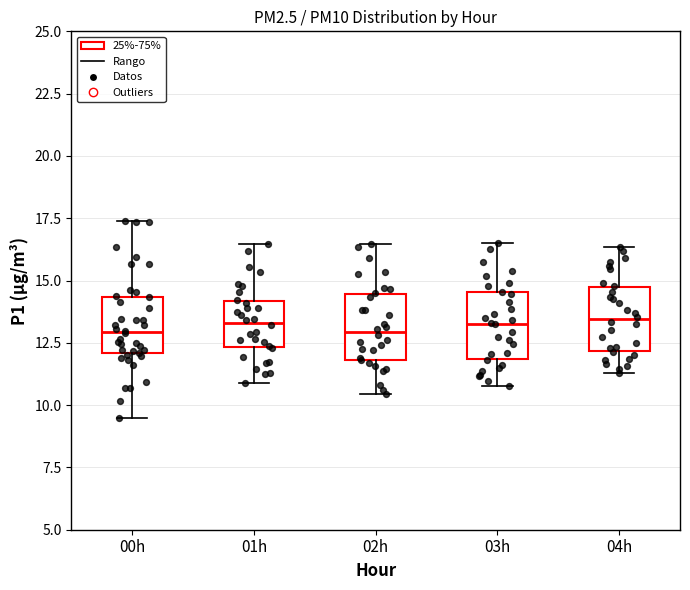

Reading left to right, transcribe this box plot: for each box, give where its median line is, the range the box spans, and where its two whiskers end, as read against the y-axis. The values are not printed on the chart, so give them approximately, as read against the axis.

00h: median 13.0, box 12.0 to 14.5, whiskers 9.5 to 17.5
01h: median 13.5, box 12.5 to 14.0, whiskers 11.0 to 16.5
02h: median 13.0, box 12.0 to 14.5, whiskers 10.5 to 16.5
03h: median 13.5, box 12.0 to 14.5, whiskers 11.0 to 16.5
04h: median 13.5, box 12.0 to 14.5, whiskers 11.5 to 16.5